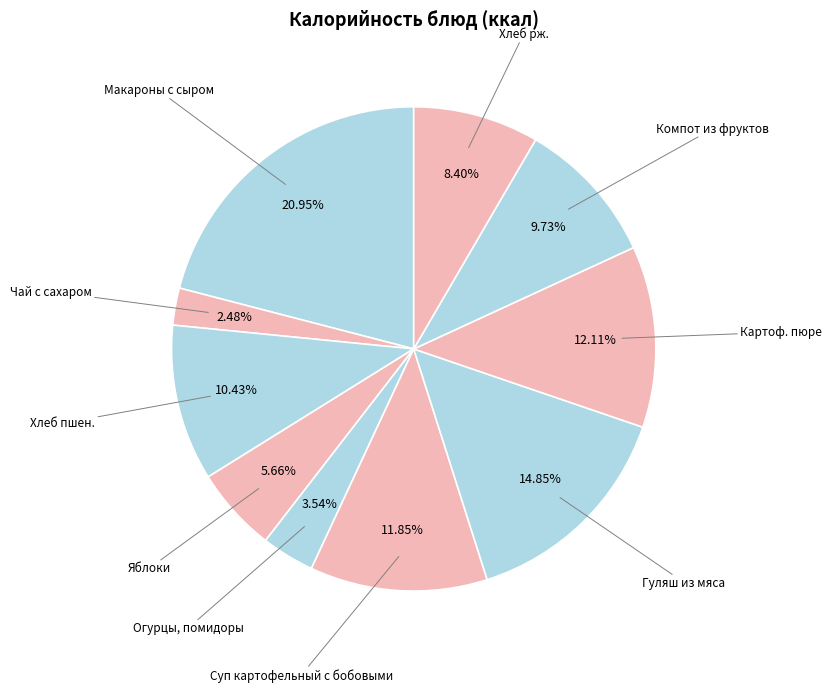

Which slice is the largest?

Макароны с сыром